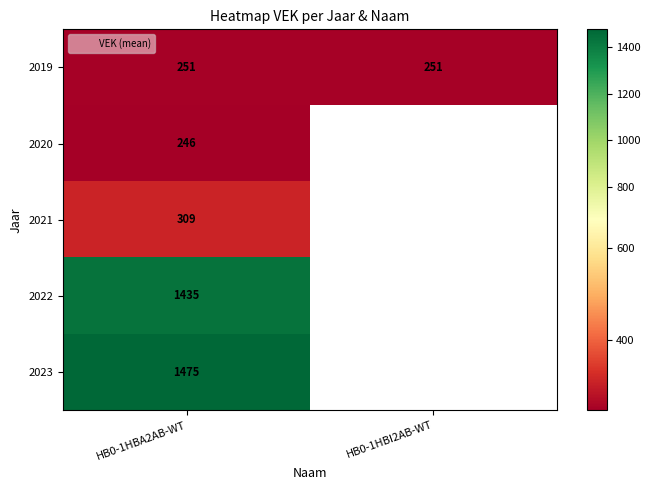

At which label does 2021 reach its peak?

HB0-1HBA2AB-WT